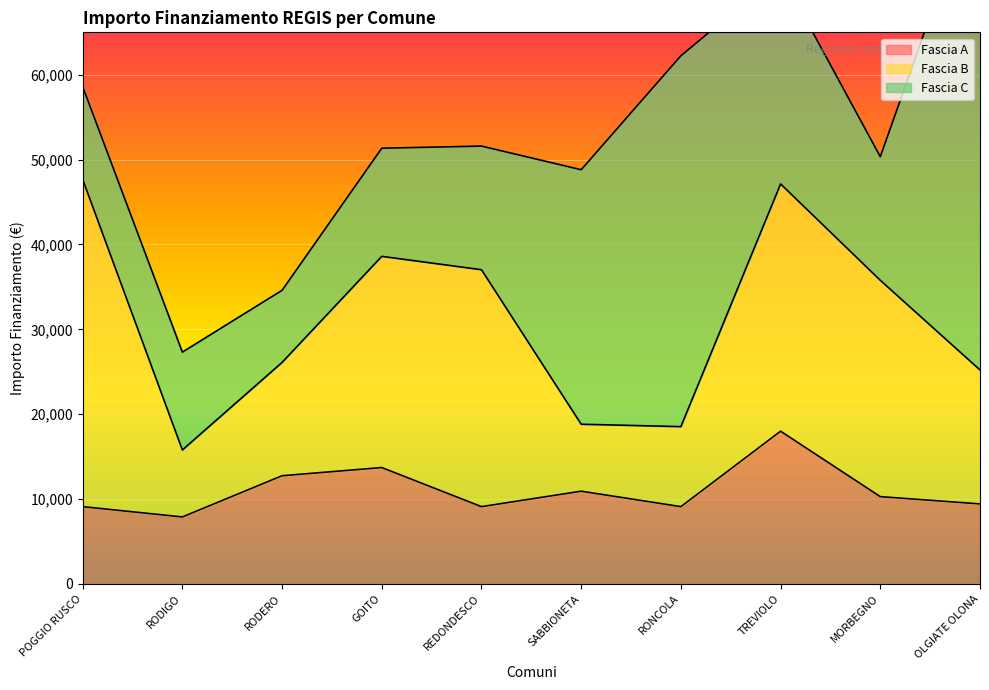

List the series in order of their peak value, lowest first.

Fascia A, Fascia B, Fascia C